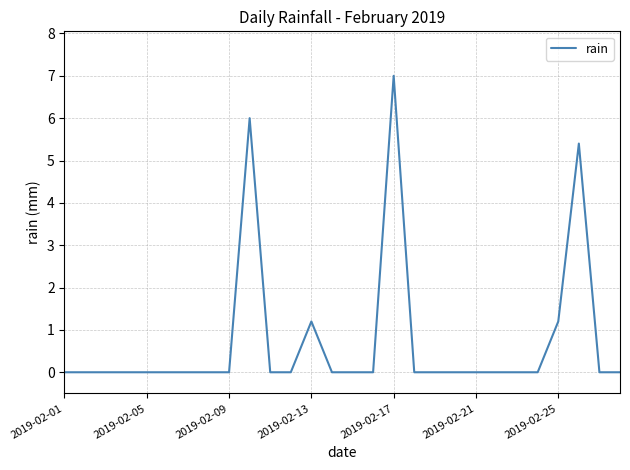

How many series are shown in this chart?

1